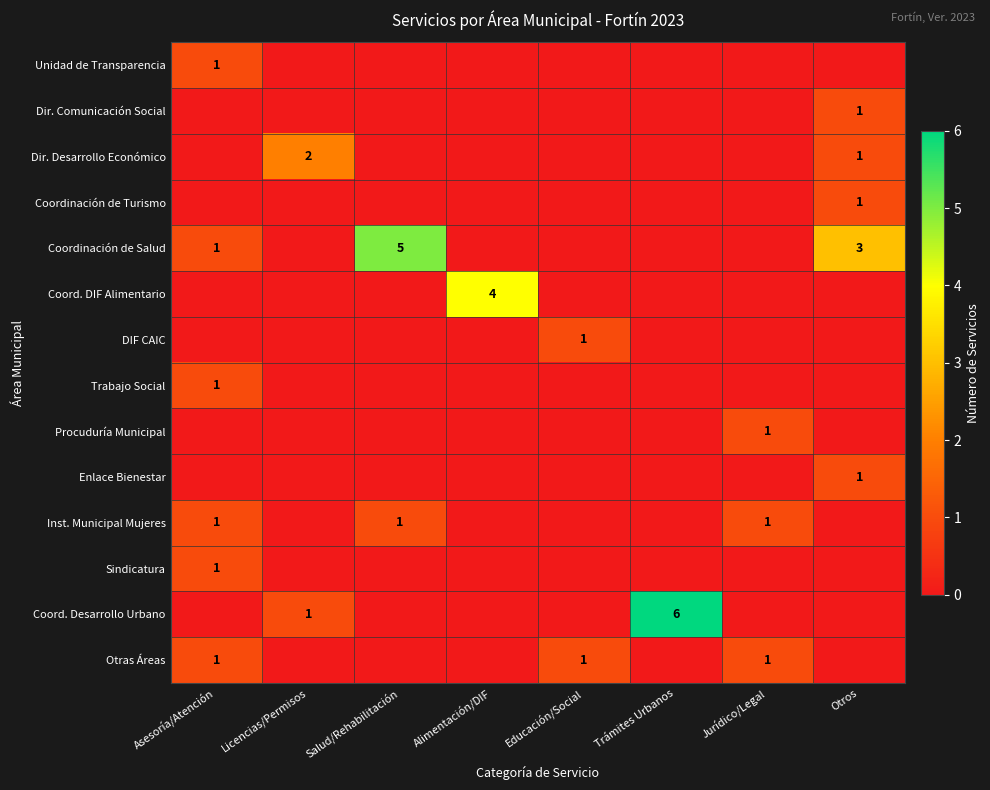

What is the difference between the highest and lowest values at Jurídico/Legal?

1